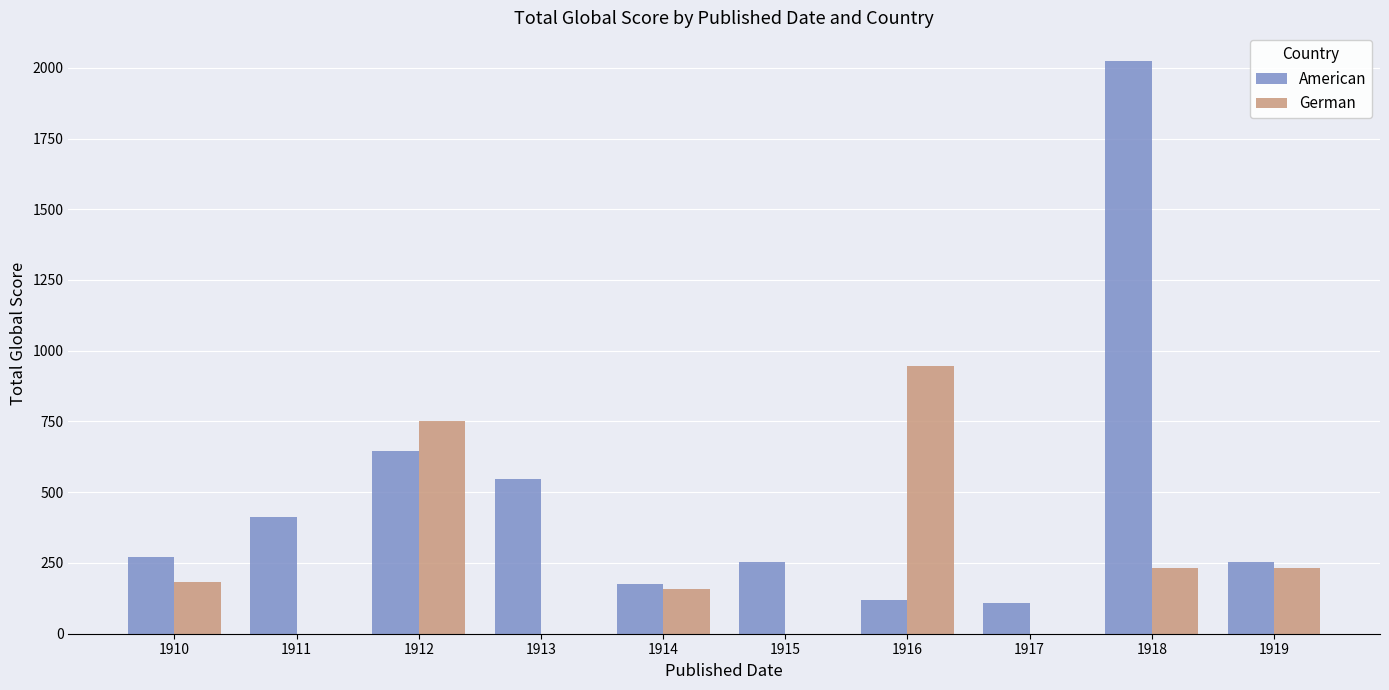

Is it true that American equals 174 at 1914?

True